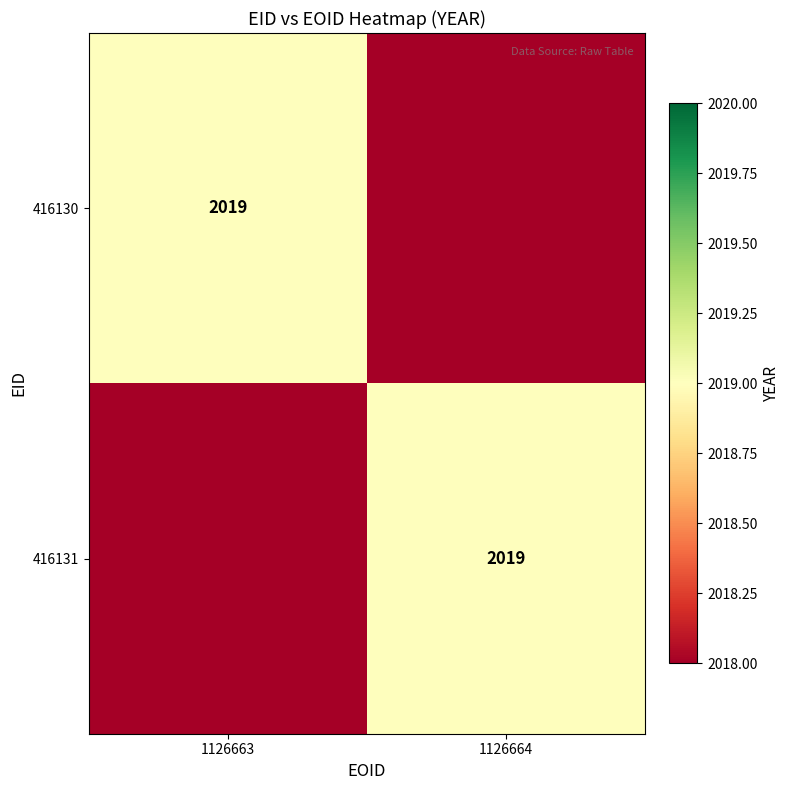

True or false: 416131 has a value of 2019.0 at 1126664.

True